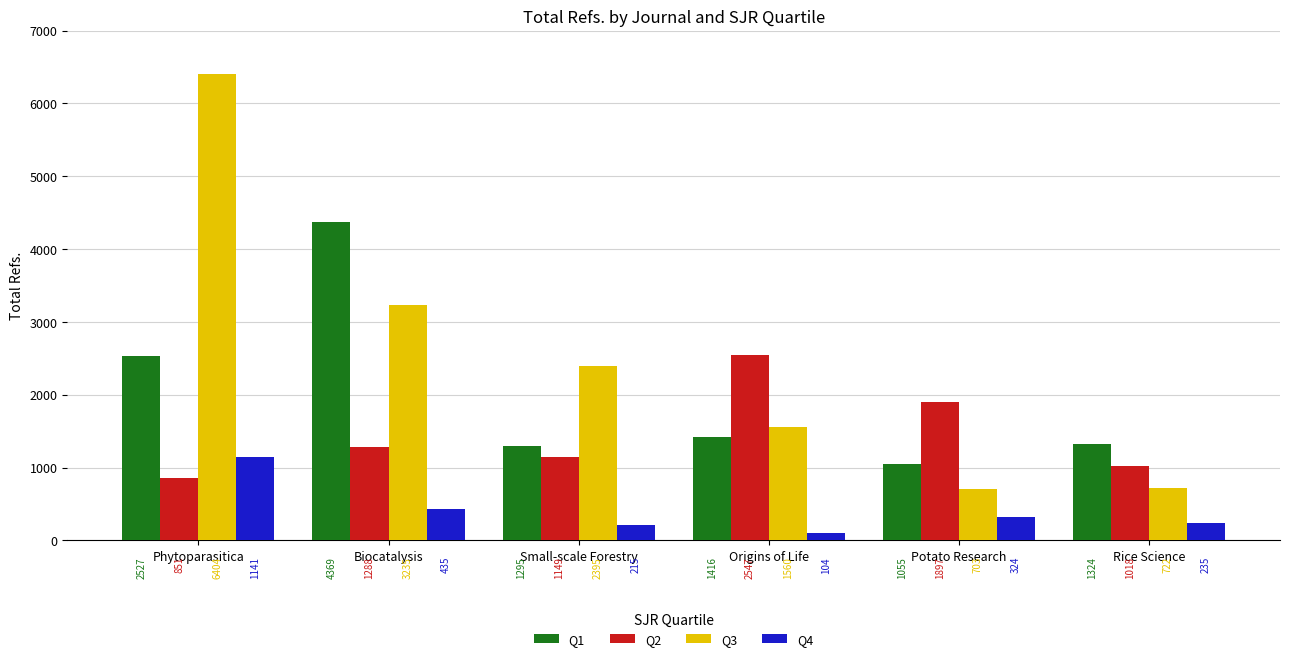

Reading right to left, what are all the values shown in this chart?

Q1: Rice Science=1324	Potato Research=1055	Origins of Life=1416	Small-scale Forestry=1295	Biocatalysis=4369	Phytoparasitica=2527
Q2: Rice Science=1018	Potato Research=1897	Origins of Life=2547	Small-scale Forestry=1149	Biocatalysis=1288	Phytoparasitica=851
Q3: Rice Science=722	Potato Research=703	Origins of Life=1560	Small-scale Forestry=2395	Biocatalysis=3235	Phytoparasitica=6404
Q4: Rice Science=235	Potato Research=324	Origins of Life=104	Small-scale Forestry=215	Biocatalysis=435	Phytoparasitica=1141